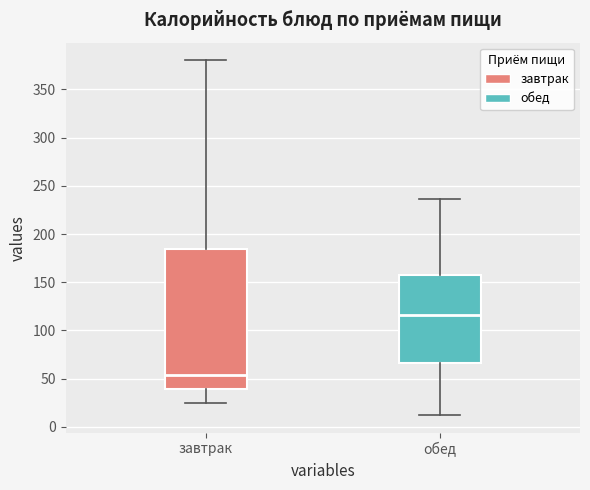

Comparing the boxes themselves (not the whiskers), which one is the tallest?

завтрак